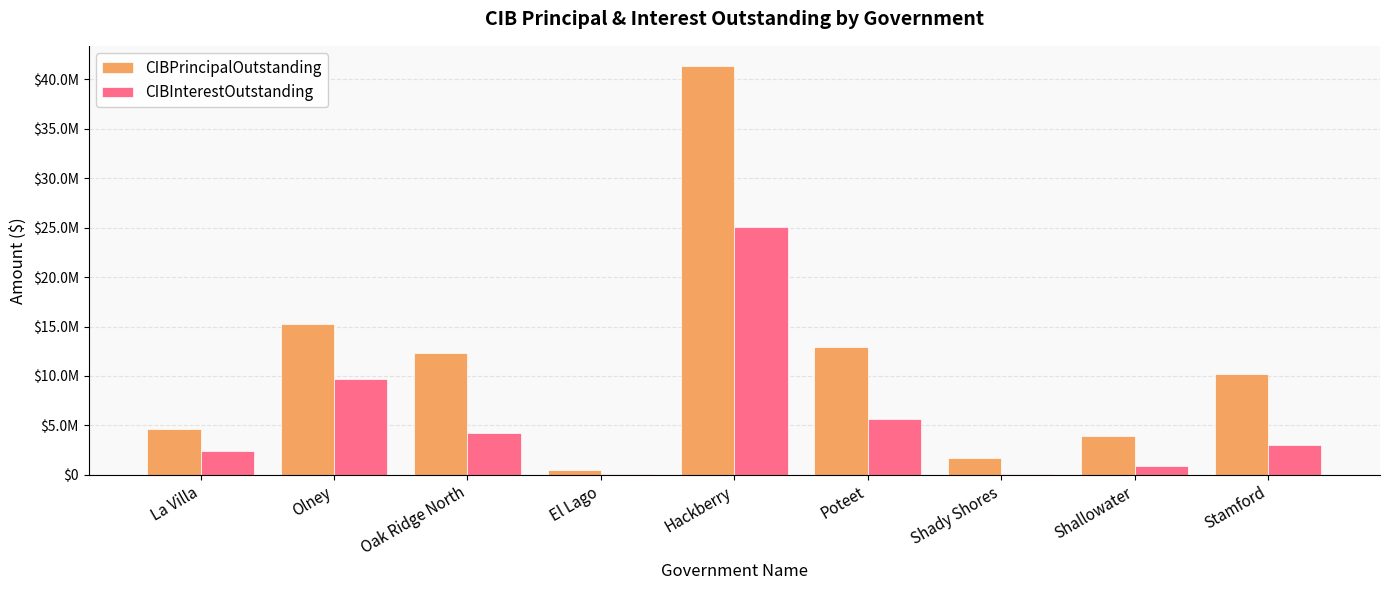

What is the average value of the CIBPrincipalOutstanding series?

11403176.6